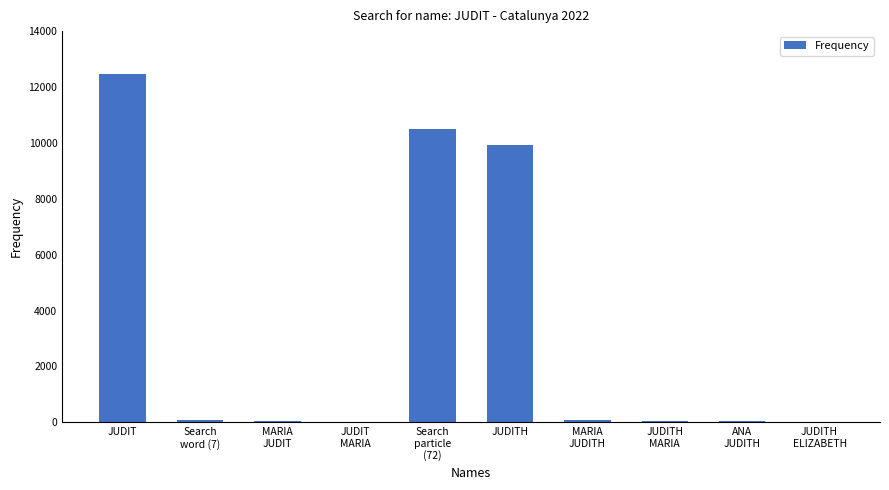

Where is the data nearest to the value 6249?

JUDITH